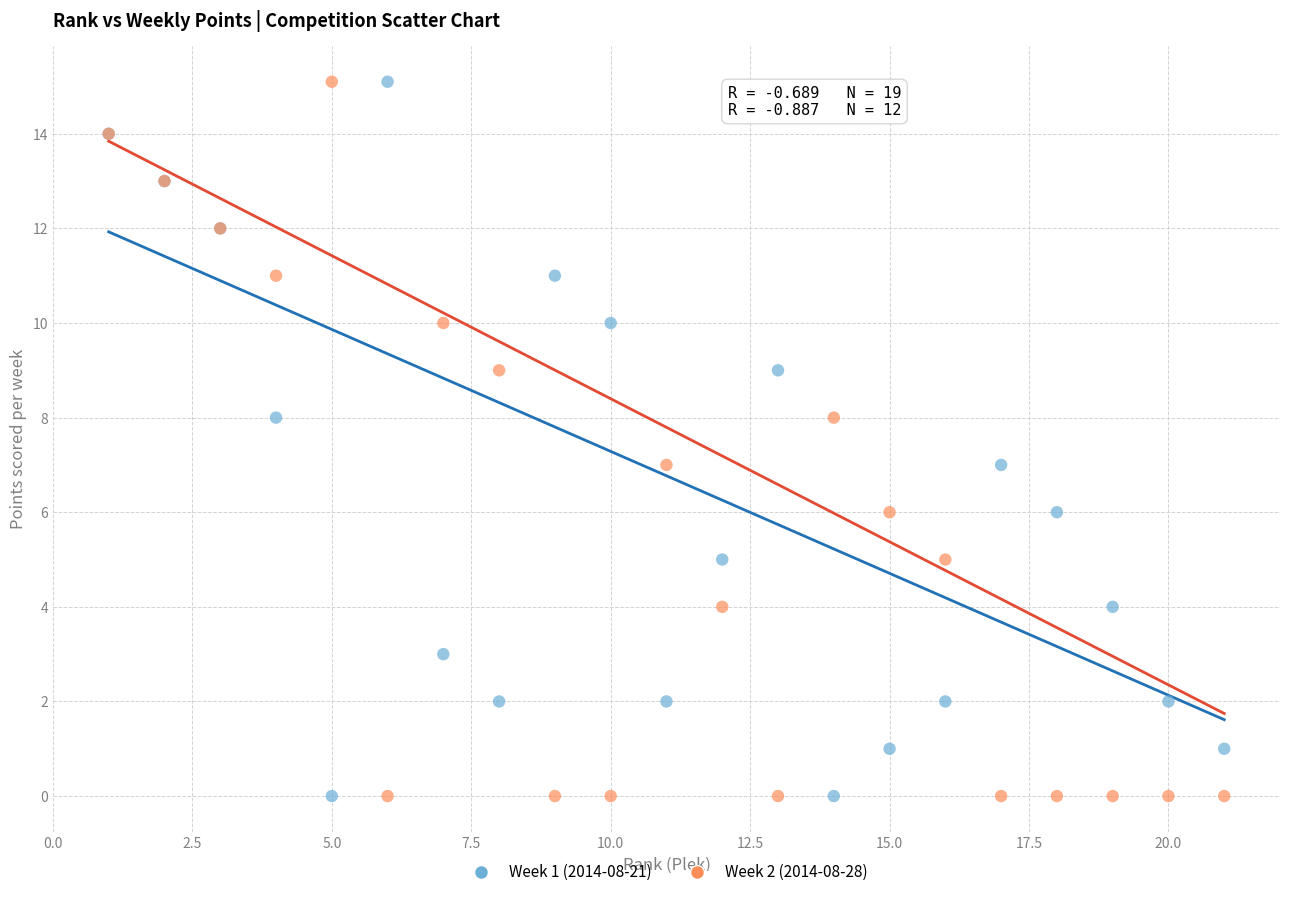

What is the X range (max minus min) for the scatter plot?

20.0